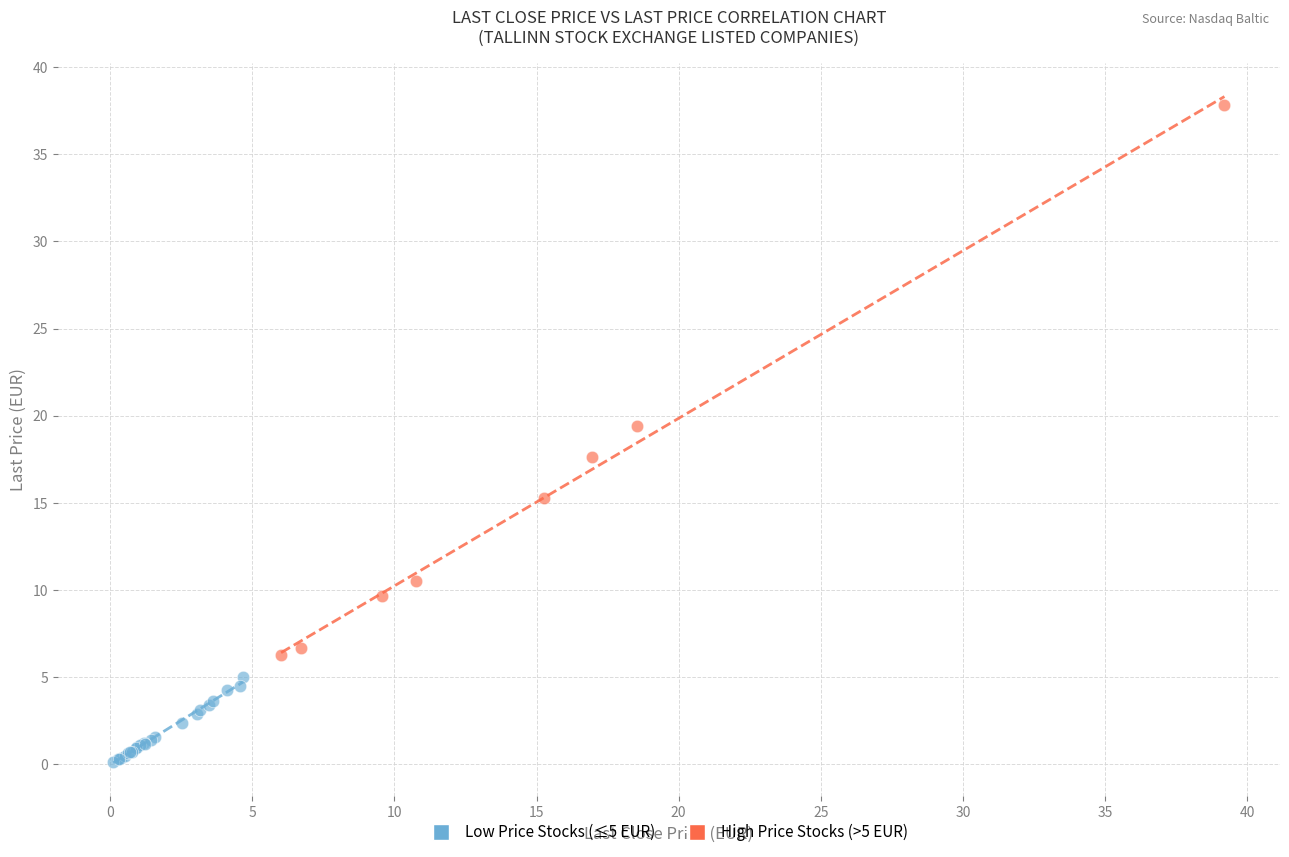

Which series has the widest spread of Y values?

High Price Stocks (>5 EUR)